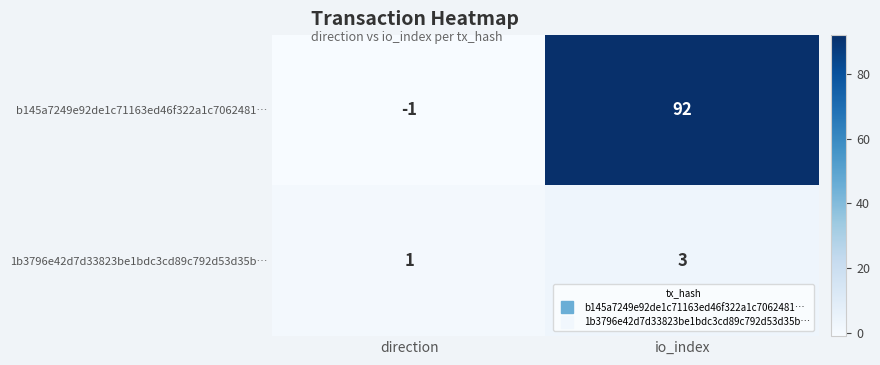

What is the spread (max minus min) of values at direction?

2